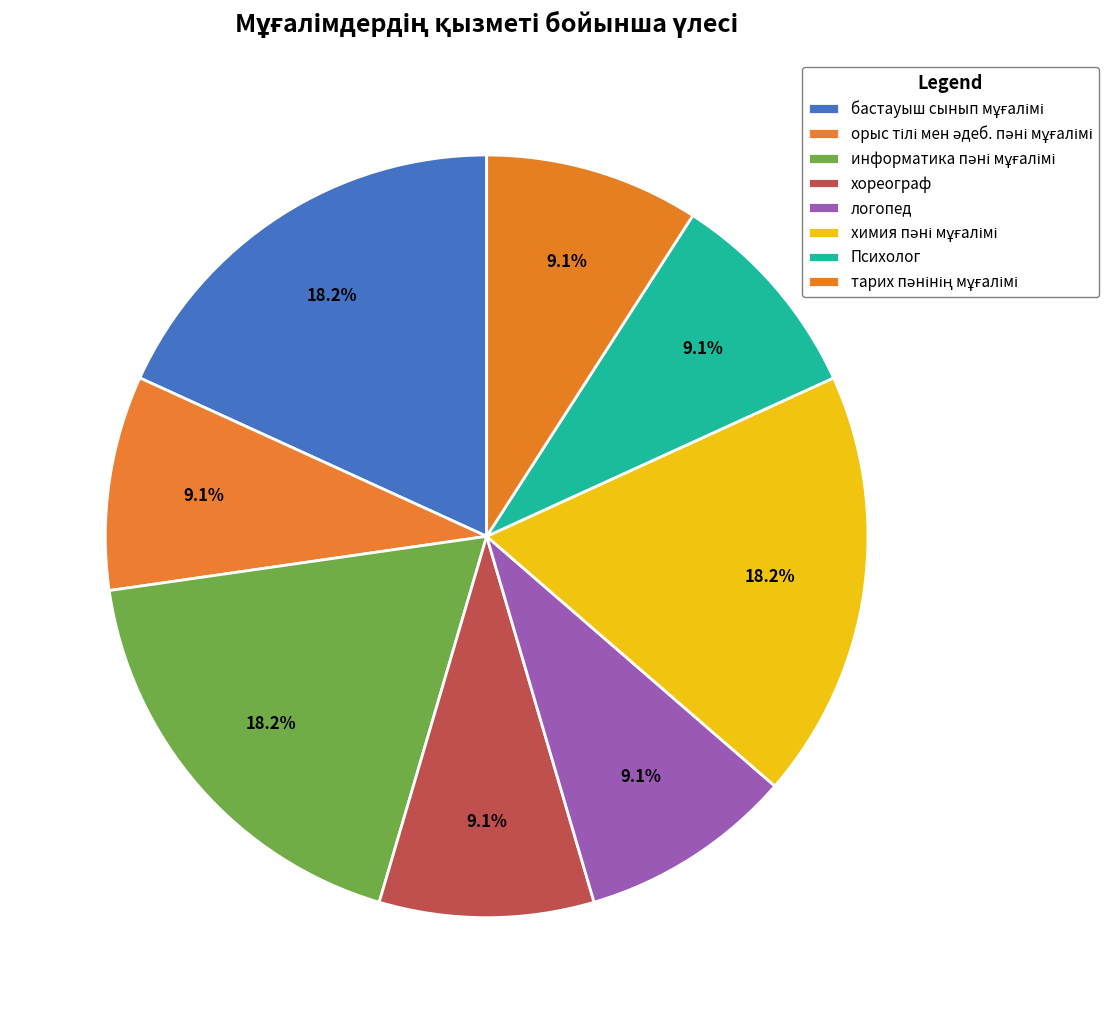

How many segments does this pie chart have?

8